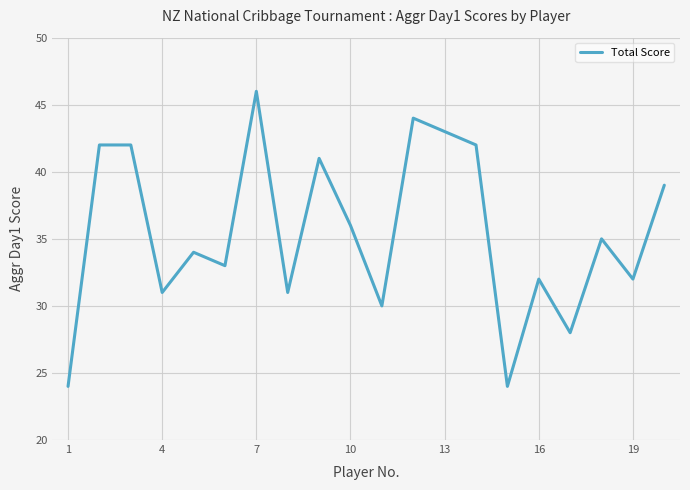

What is the sum of all values?

709